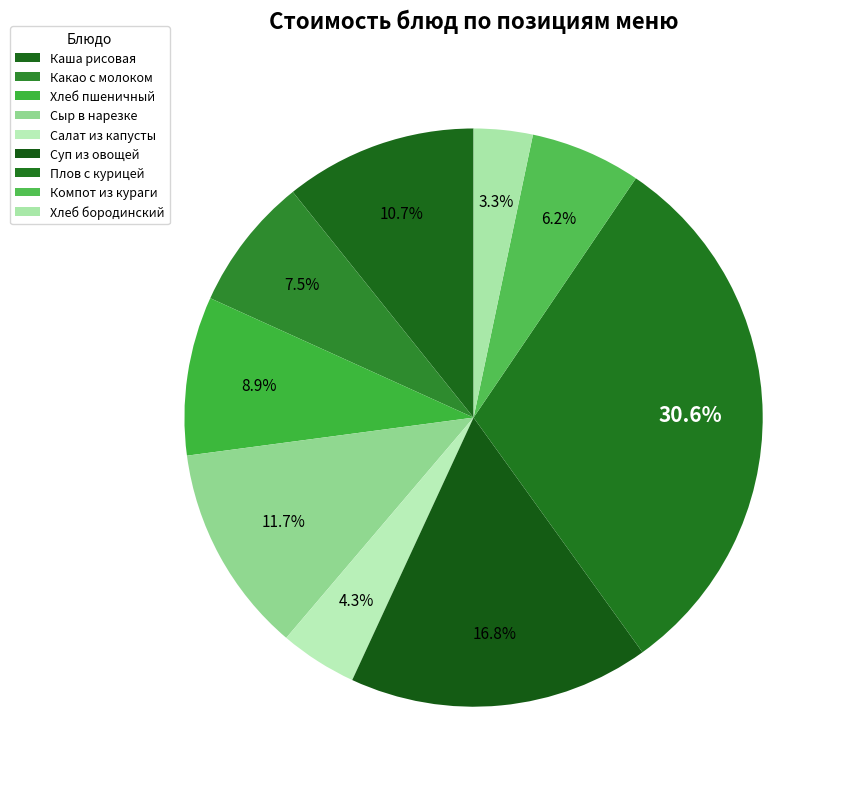

What percentage is the Салат из капусты slice, to the nearest percent?

4%